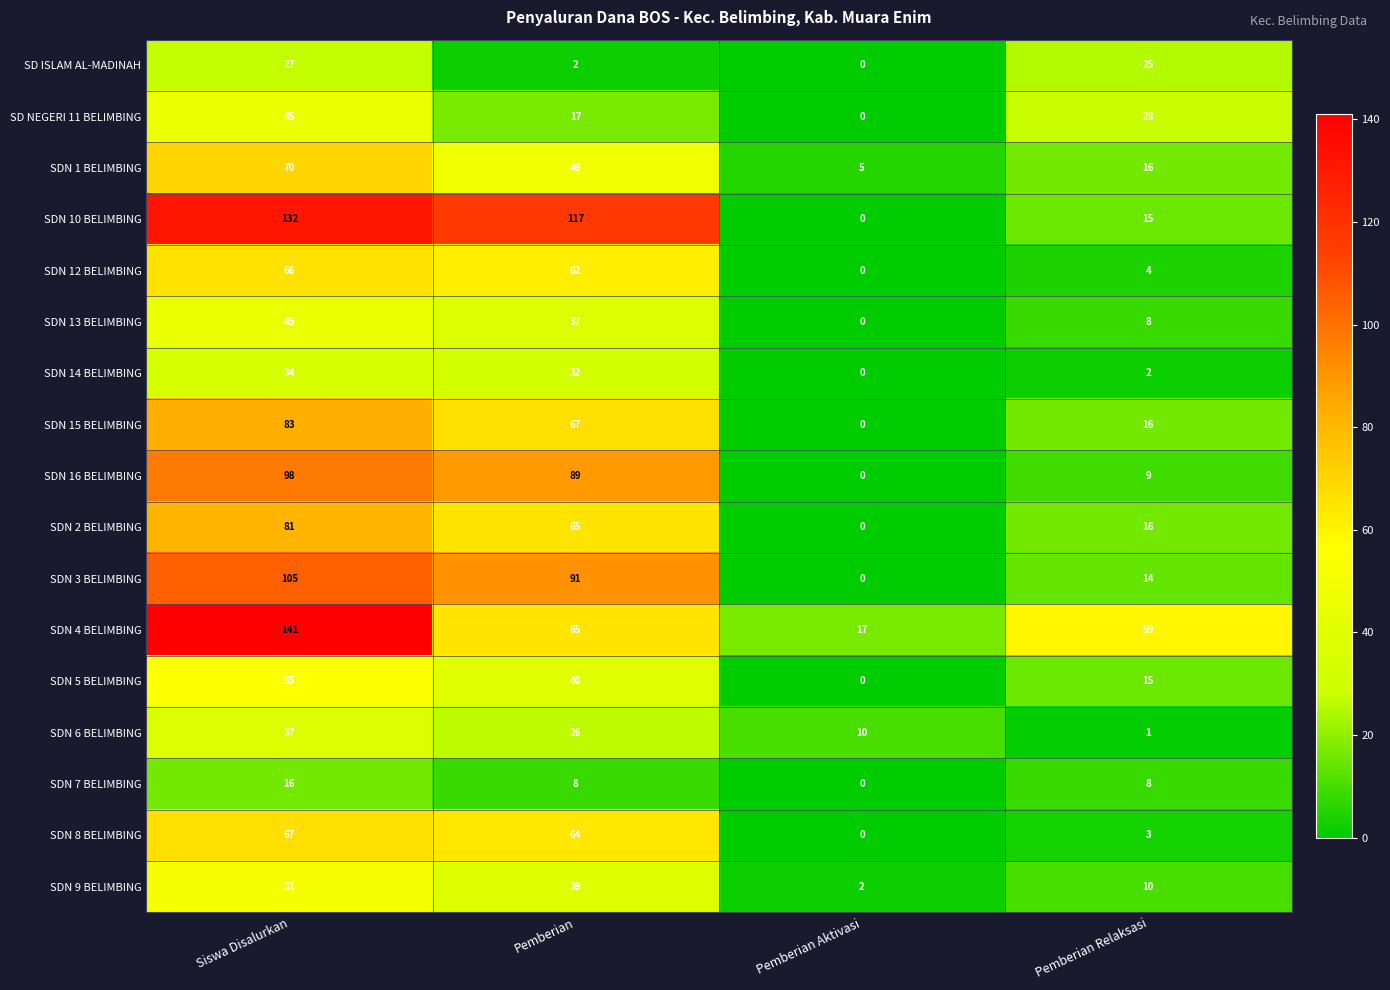

Is it true that SDN 12 BELIMBING equals 2 at Pemberian Relaksasi?

False